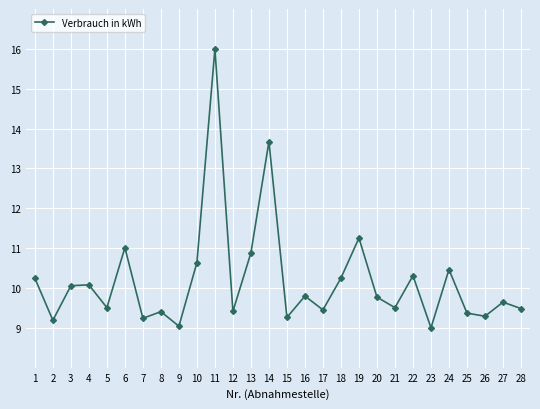

At which category does the data reach its first local valley?

2